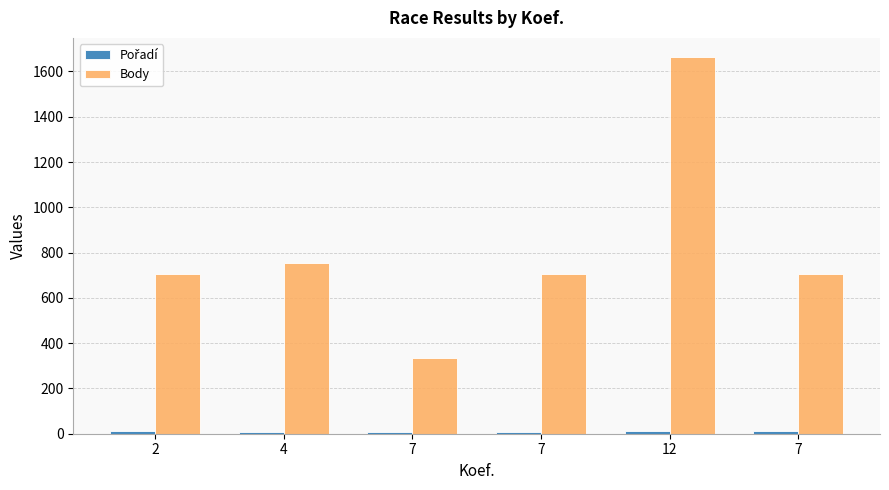

How many distinct data groups are displayed?

2